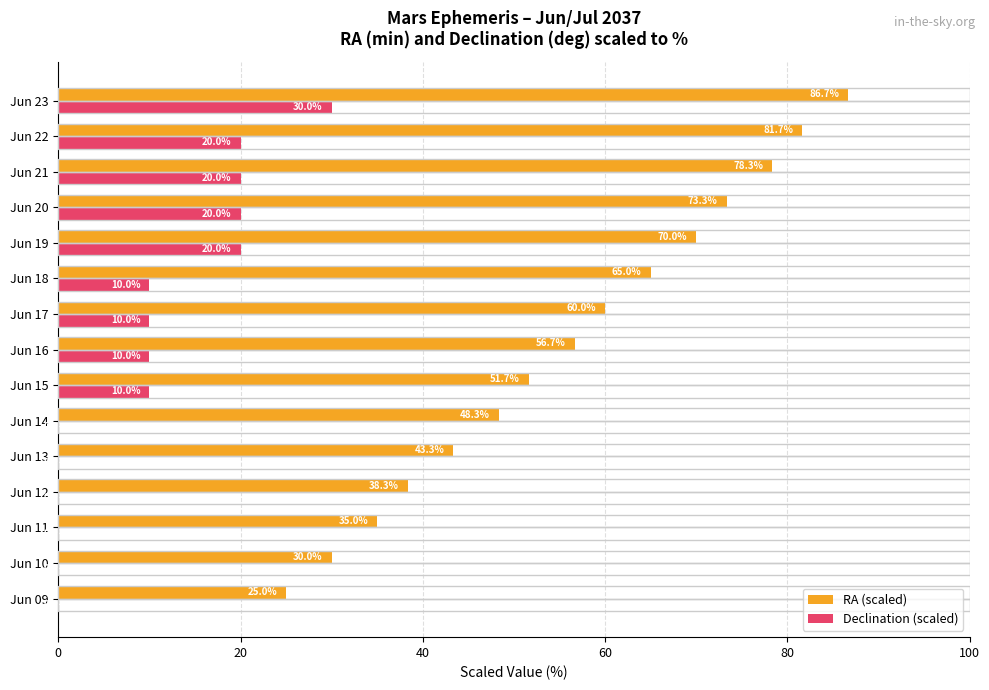

How many data points does each series have?

15